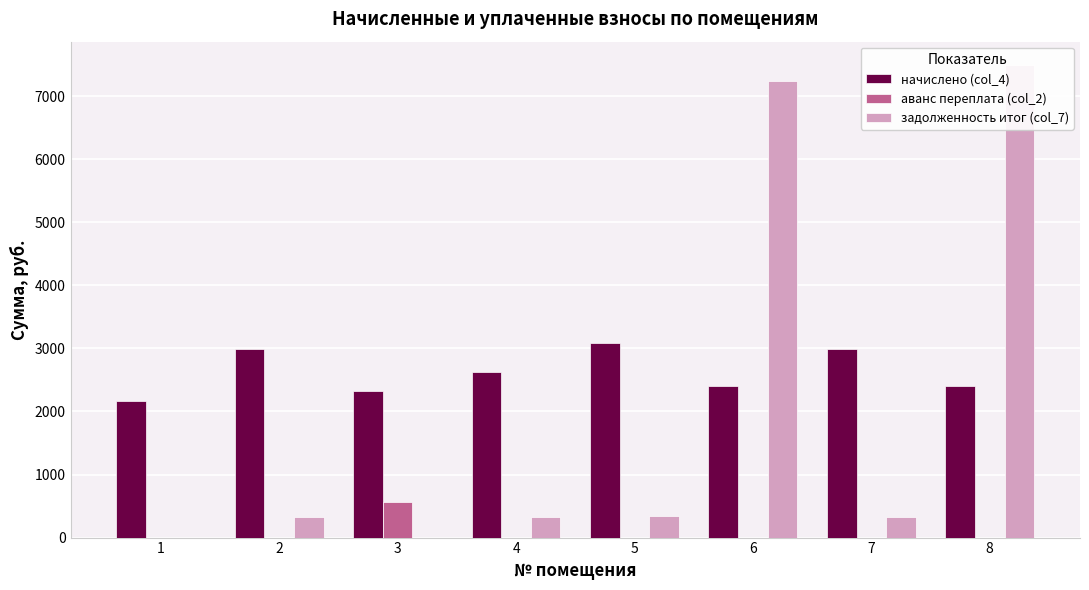

How many categories are shown in the chart?

8